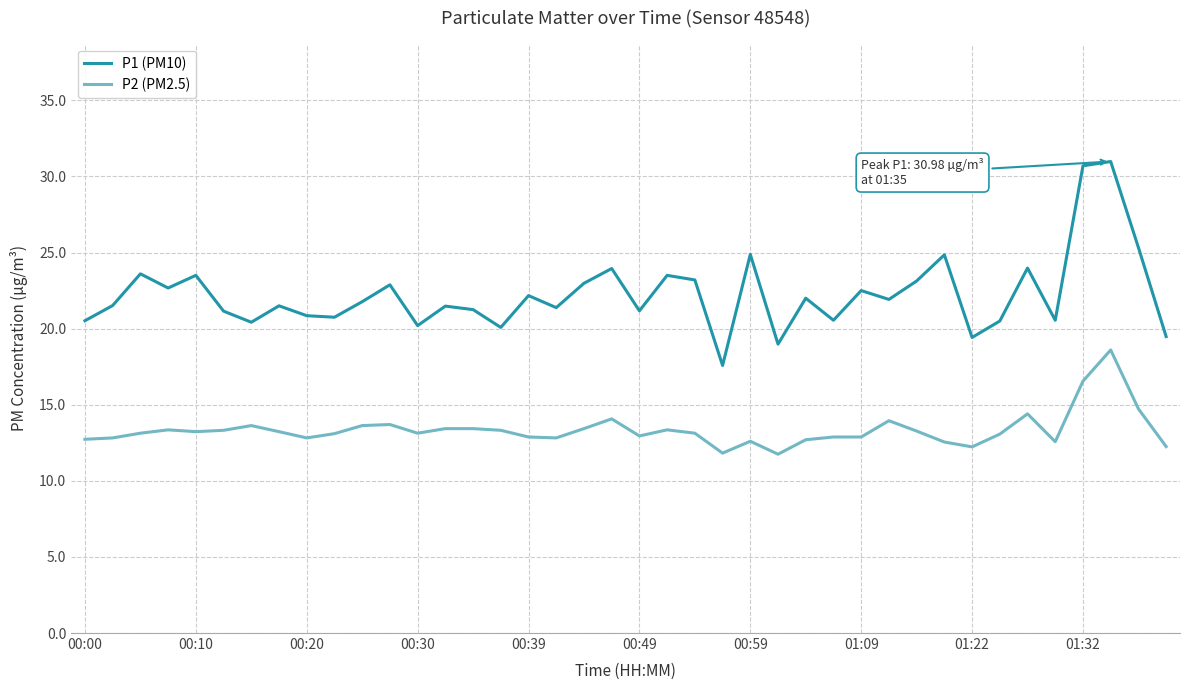

Which series has the largest range (max minus min)?

P1 (PM10)